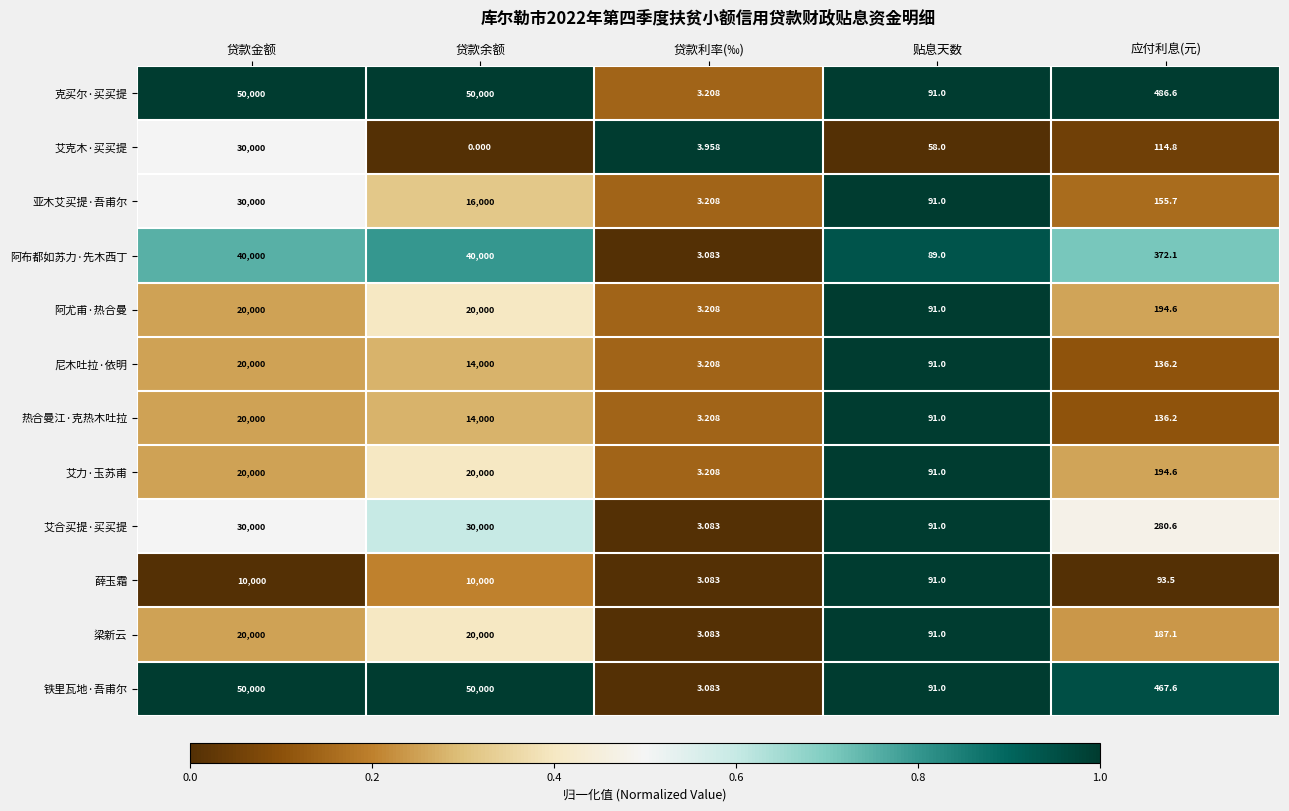

Between 贷款余额 and 应付利息(元), which series saw the biggest shift?

铁里瓦地·吾甫尔